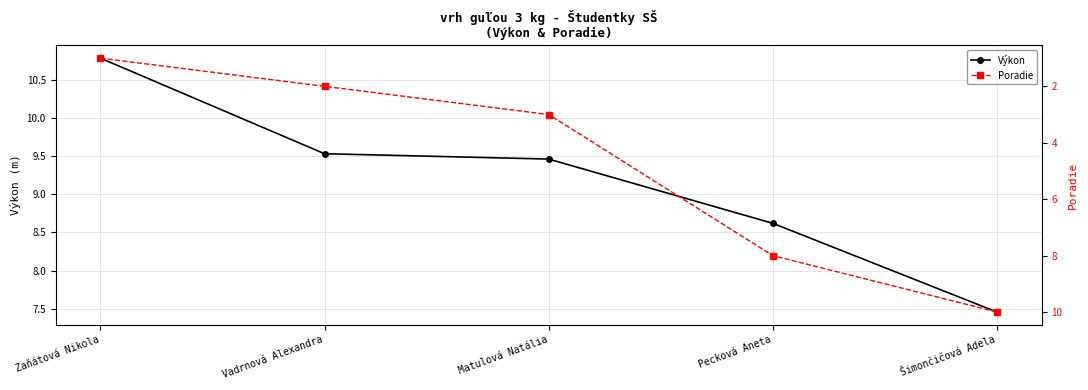

Which series has the widest spread of values?

Poradie